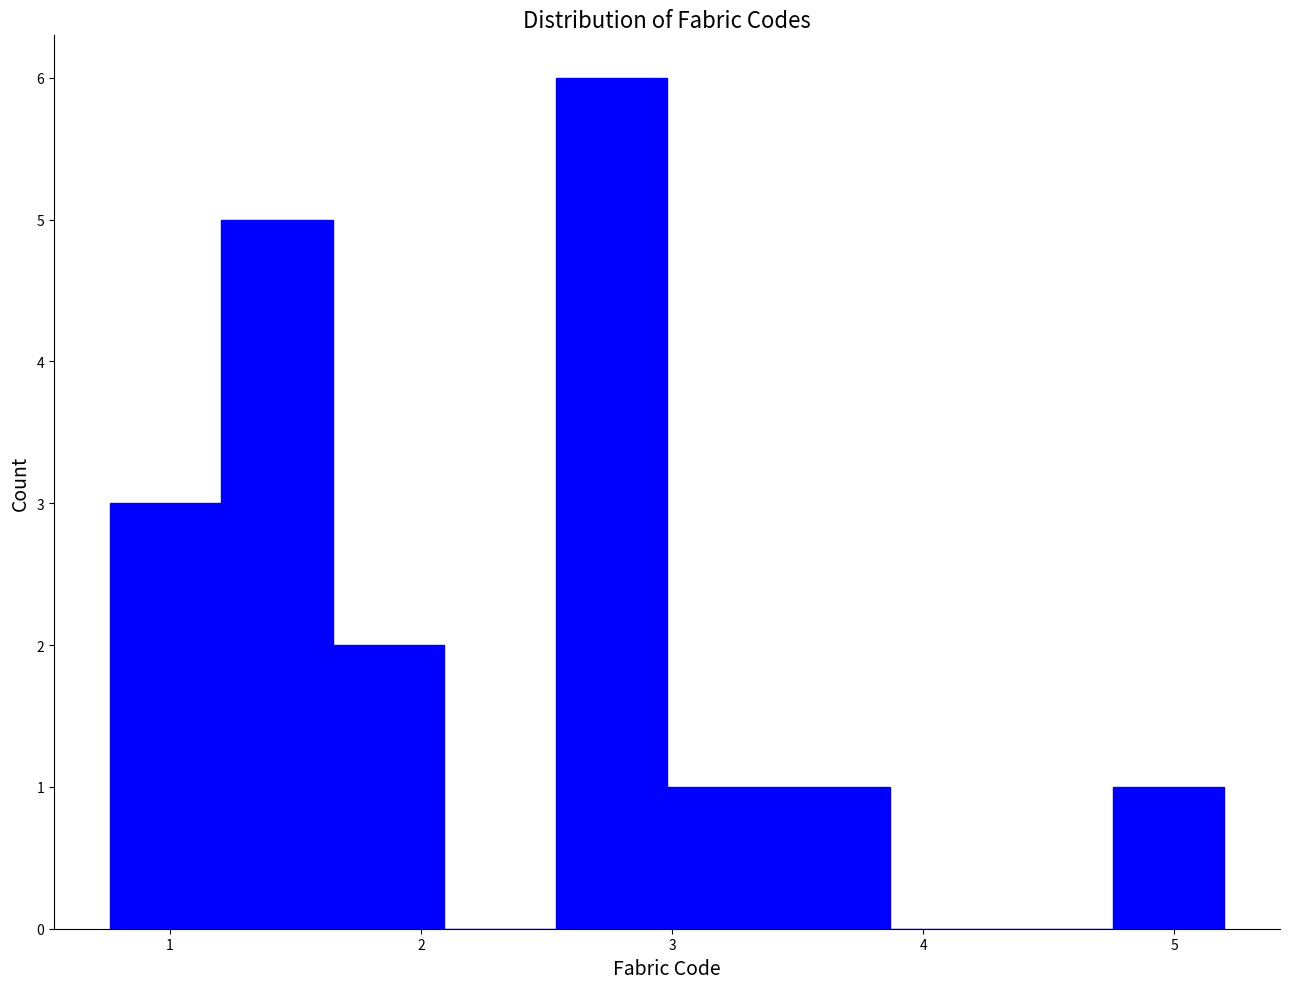

Reading left to right, transcribe this chart: for each bar, give the range it covers on the x-axis and its height. Neither the bar edges nor the heights are printed on the chart, so give them approximately, as read against the axes.

0.8 to 1.2: 3
1.2 to 1.6: 5
1.6 to 2.1: 2
2.1 to 2.5: 0
2.5 to 3.0: 6
3.0 to 3.4: 1
3.4 to 3.9: 1
3.9 to 4.3: 0
4.3 to 4.8: 0
4.8 to 5.2: 1